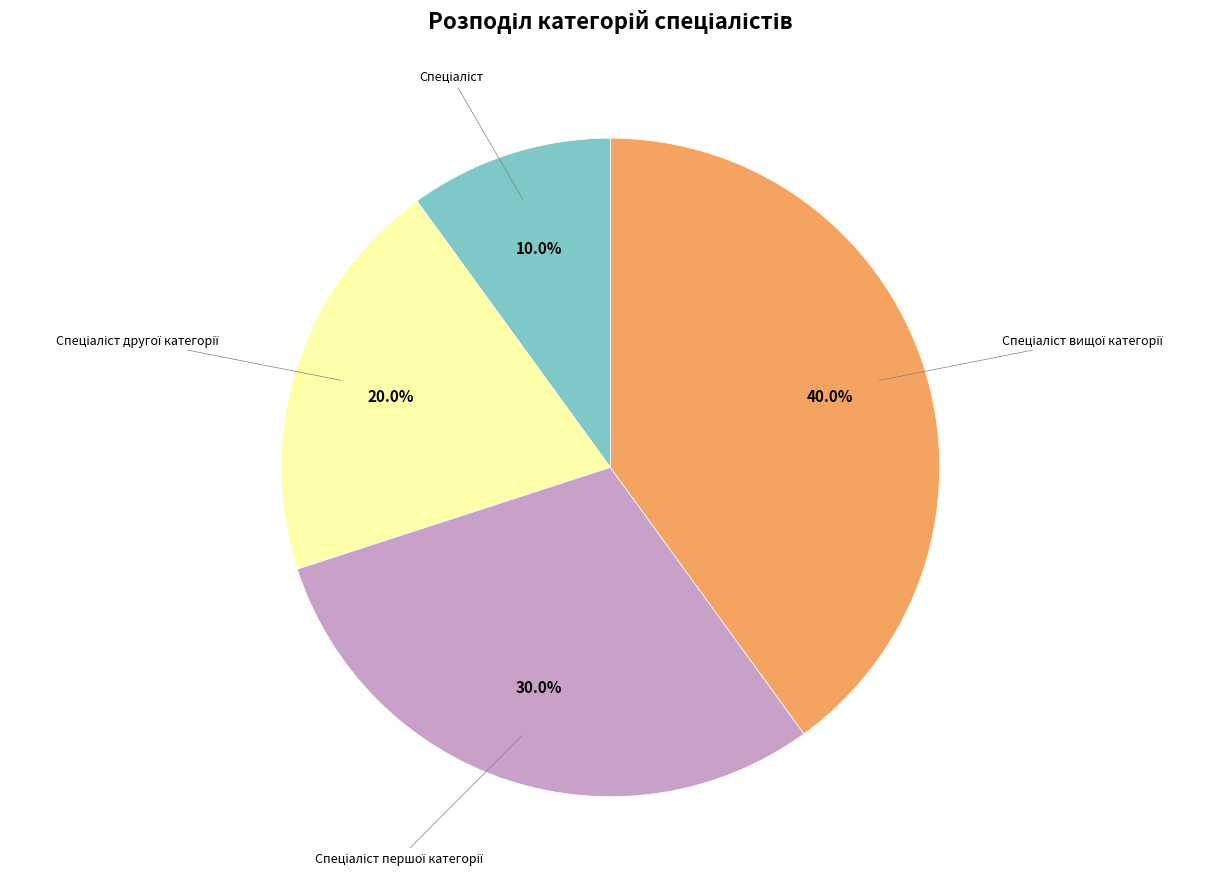

Does any single category account for the majority?

No